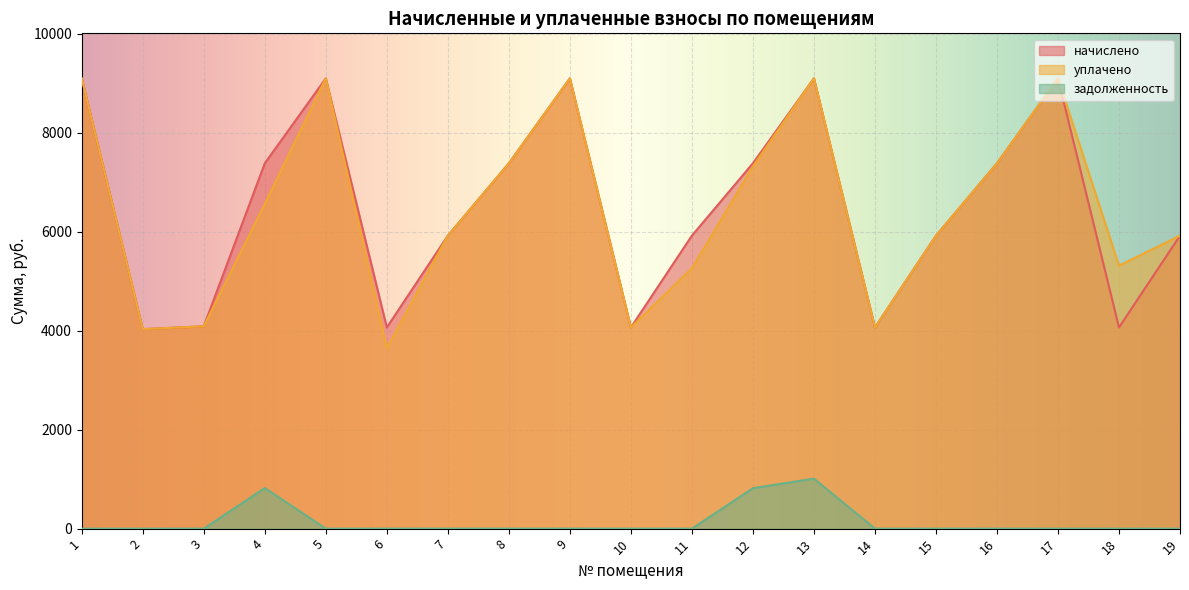

Rank the series by their maximum value, from lowest to highest.

задолженность, начислено, уплачено